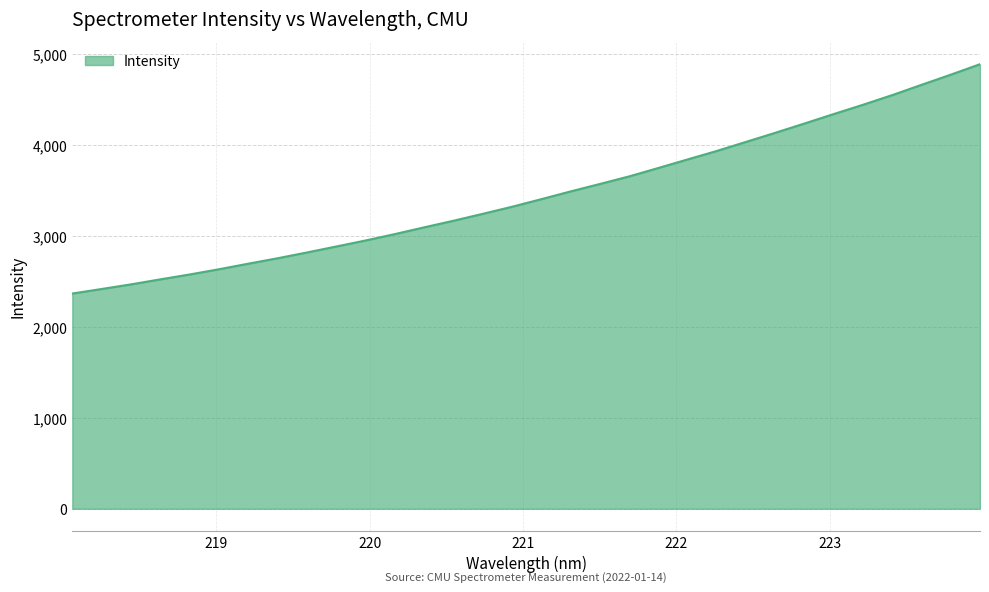

What is the minimum value shown in the chart?

2367.8